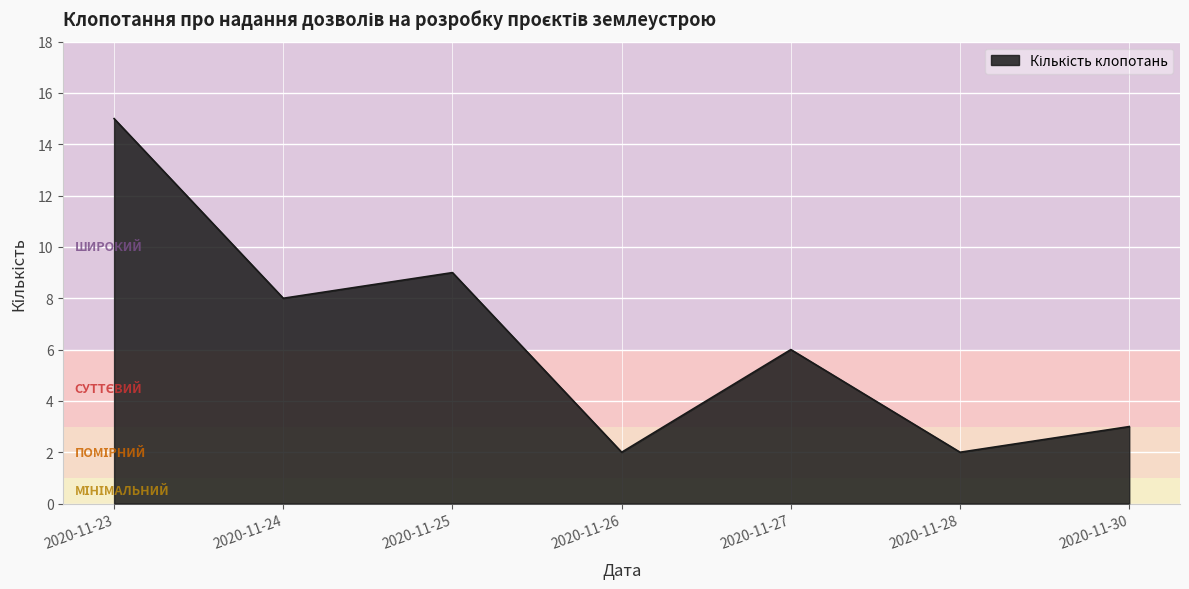

Where is the data nearest to the value 8?

2020-11-24